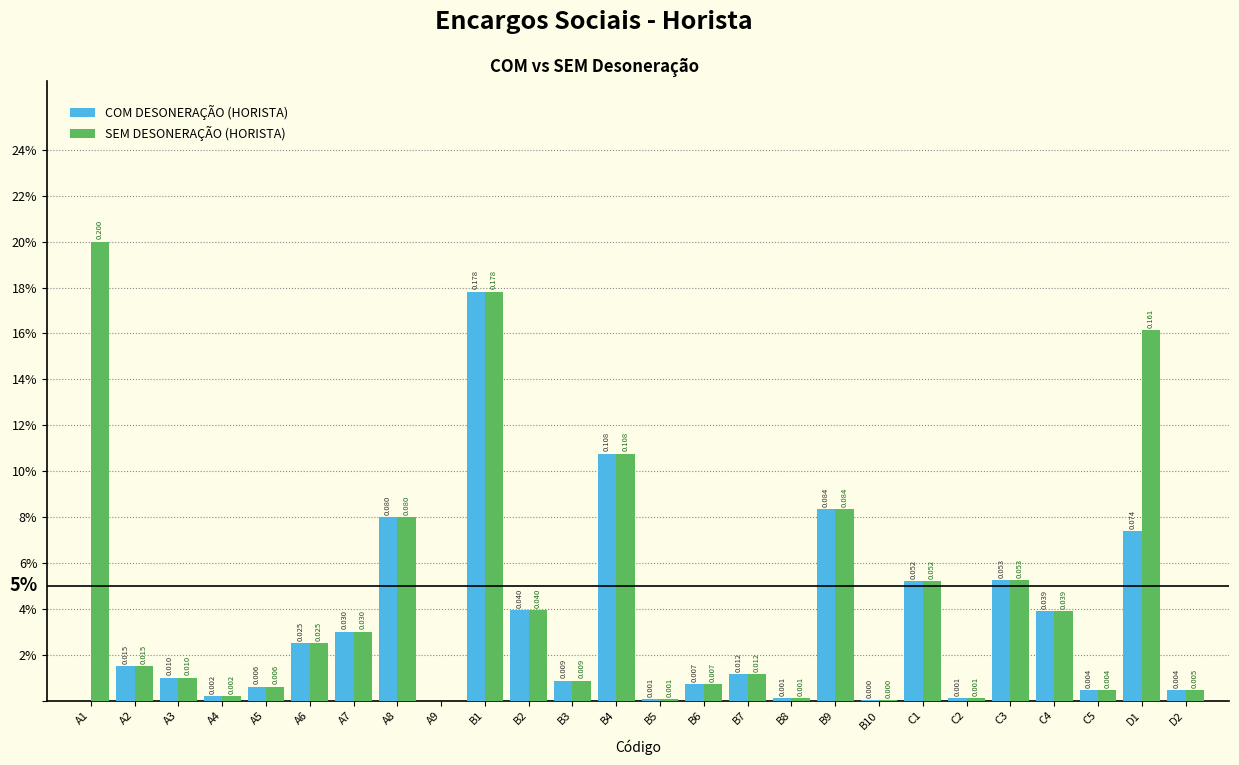

What are all the series names shown in the legend?

COM DESONERAÇÃO (HORISTA), SEM DESONERAÇÃO (HORISTA)